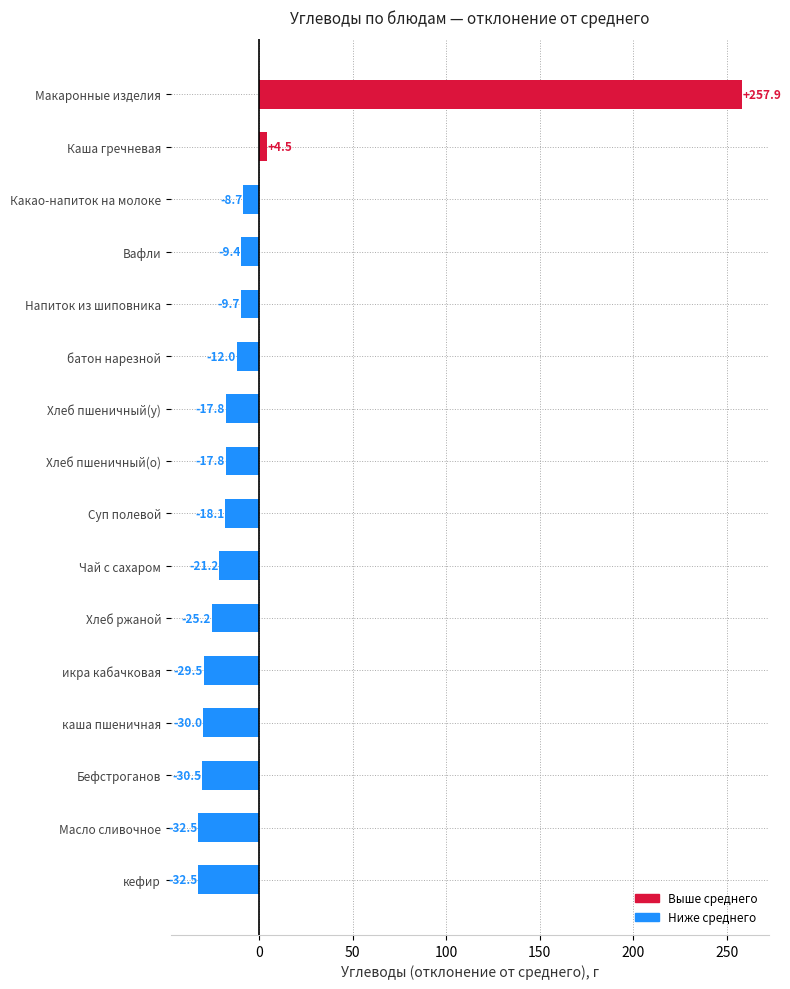

The value at Масло сливочное is -32.5. True or false?

True